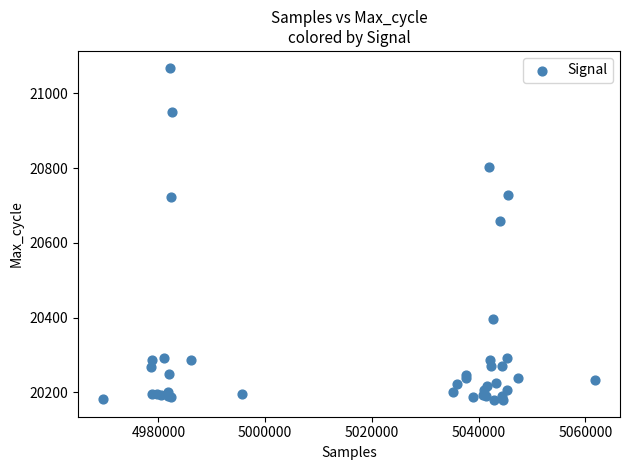

What Y value in the scatter plot is closest to 20624?

20657